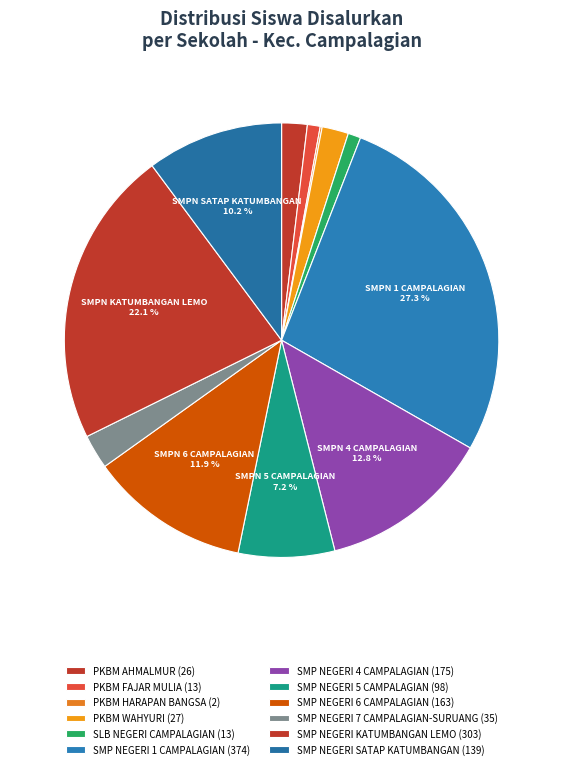

Rank the categories by value from lowest to highest.

PKBM HARAPAN BANGSA, PKBM FAJAR MULIA, SLB NEGERI CAMPALAGIAN, PKBM AHMALMUR, PKBM WAHYURI, SMP NEGERI 7 CAMPALAGIAN-SURUANG, SMP NEGERI 5 CAMPALAGIAN, SMP NEGERI SATAP KATUMBANGAN, SMP NEGERI 6 CAMPALAGIAN, SMP NEGERI 4 CAMPALAGIAN, SMP NEGERI KATUMBANGAN LEMO, SMP NEGERI 1 CAMPALAGIAN